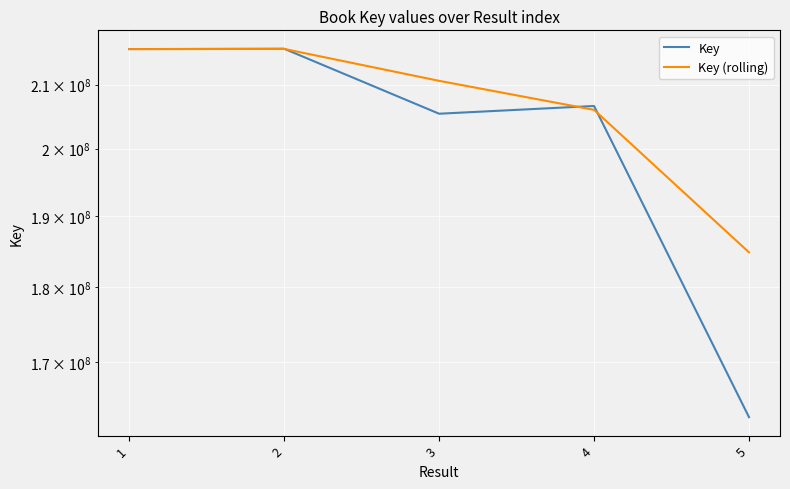

What is the average value of the Key series?

201314217.2